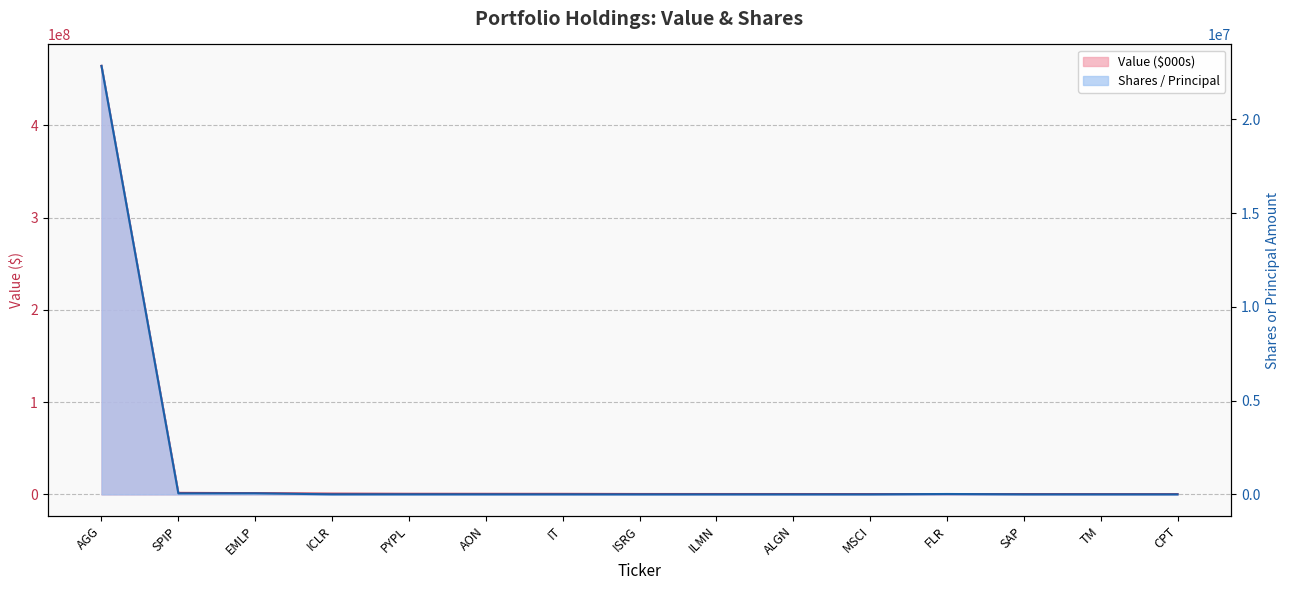

True or false: Value ($000s) and Shares / Principal intersect in this chart.

False